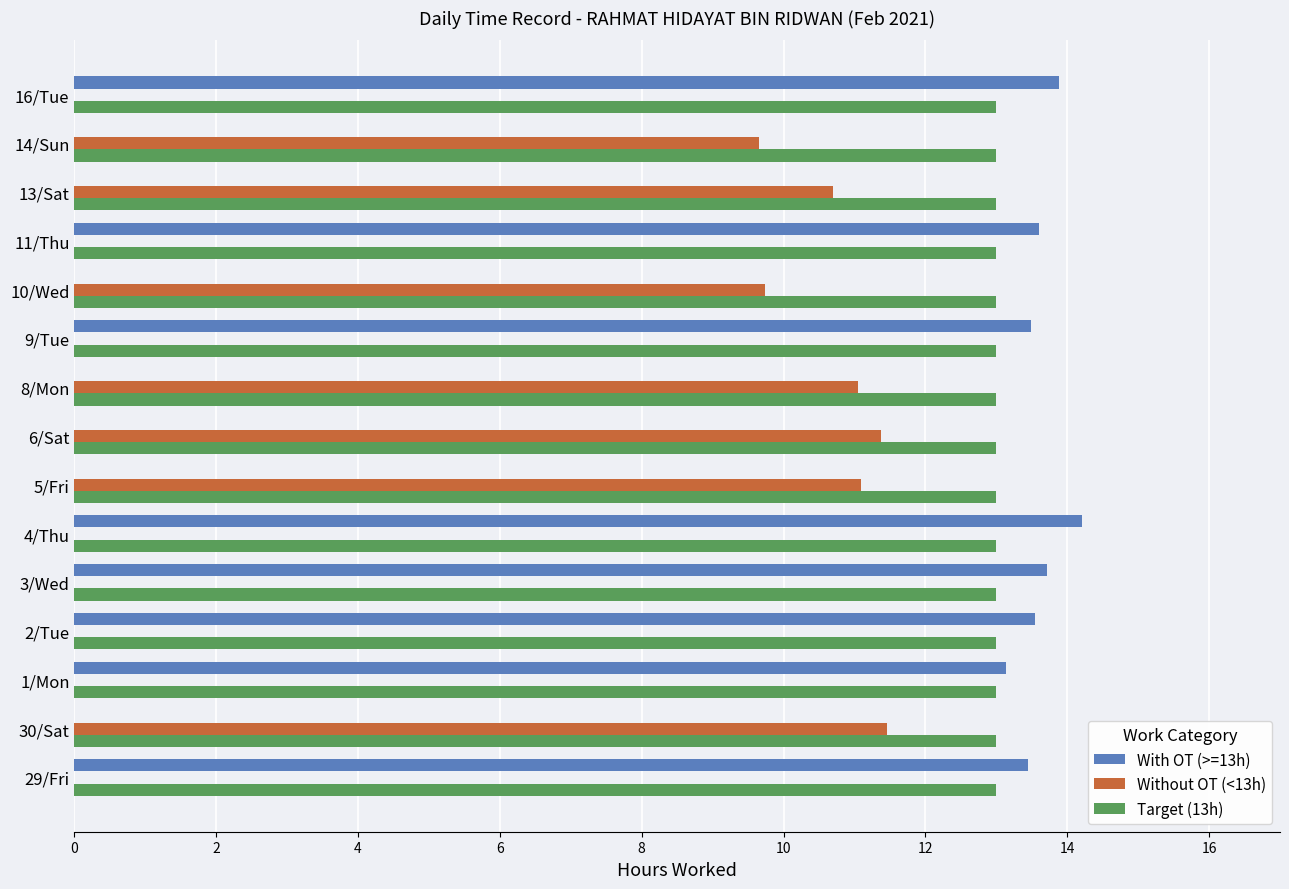

The value of With OT (>=13h) at 8/Mon is 7.0. True or false?

False